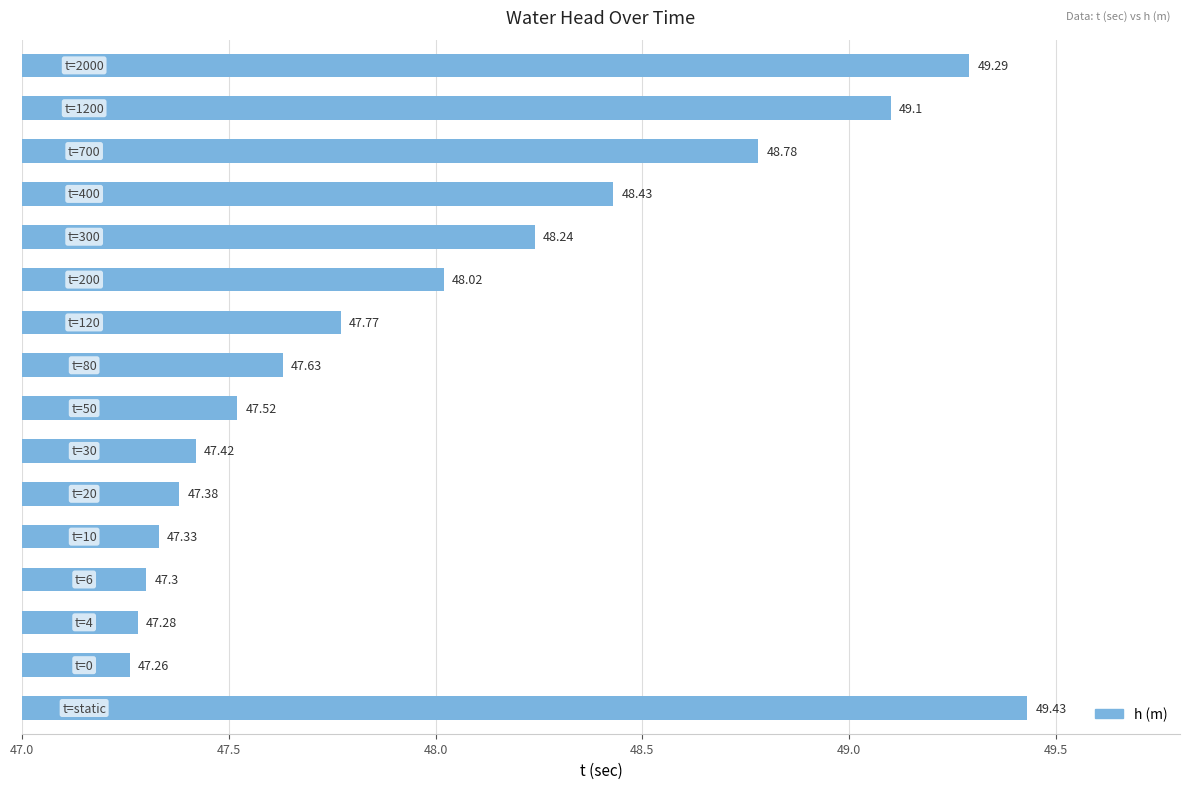

What is the sum of all values?

768.2